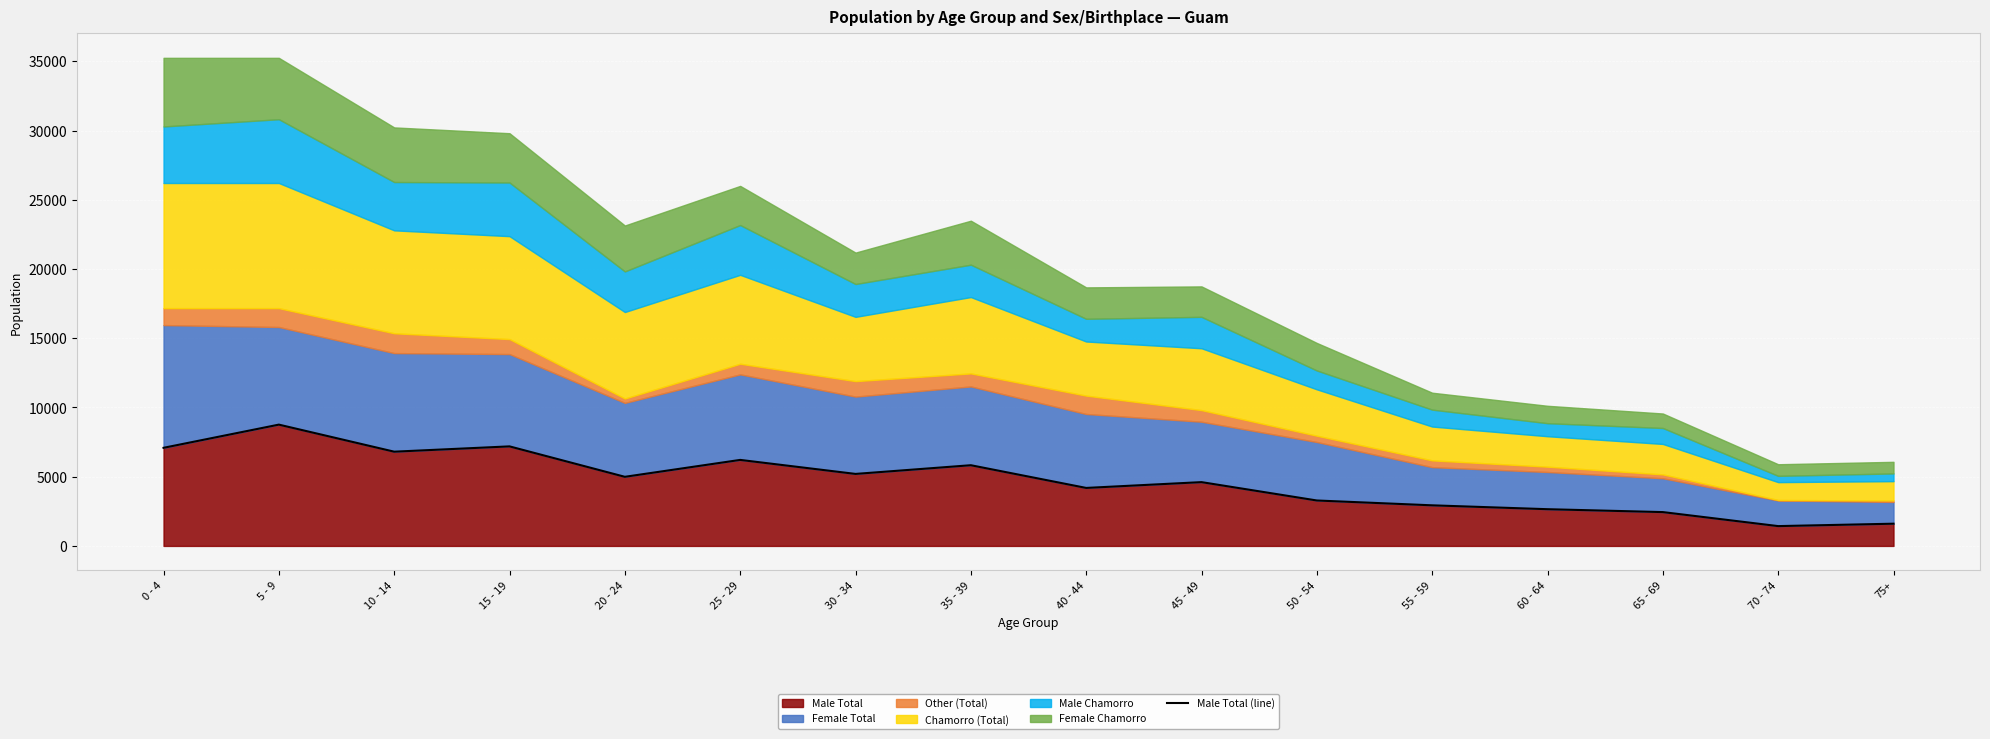

Reading left to right, transcribe all the data shown in this chart.

7085	8760	6806	7189	4991	6212	5200	5828	4188	4607	3281	2932	2652	2443	1431	1605